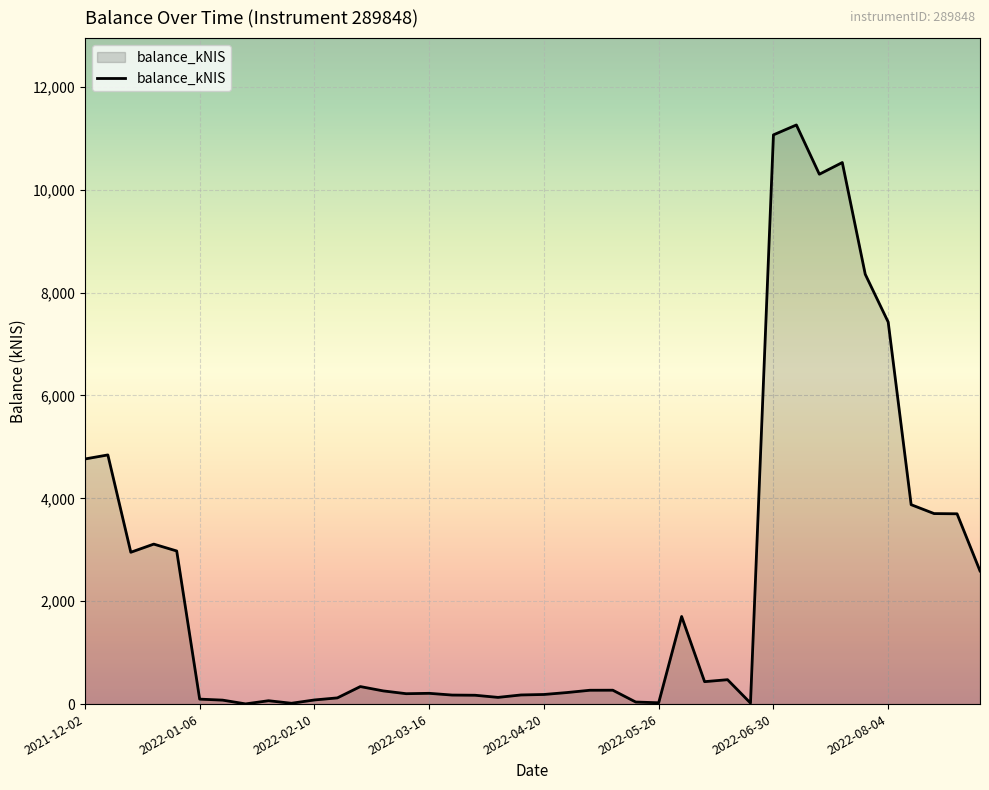

How many lines are shown in the chart?

1